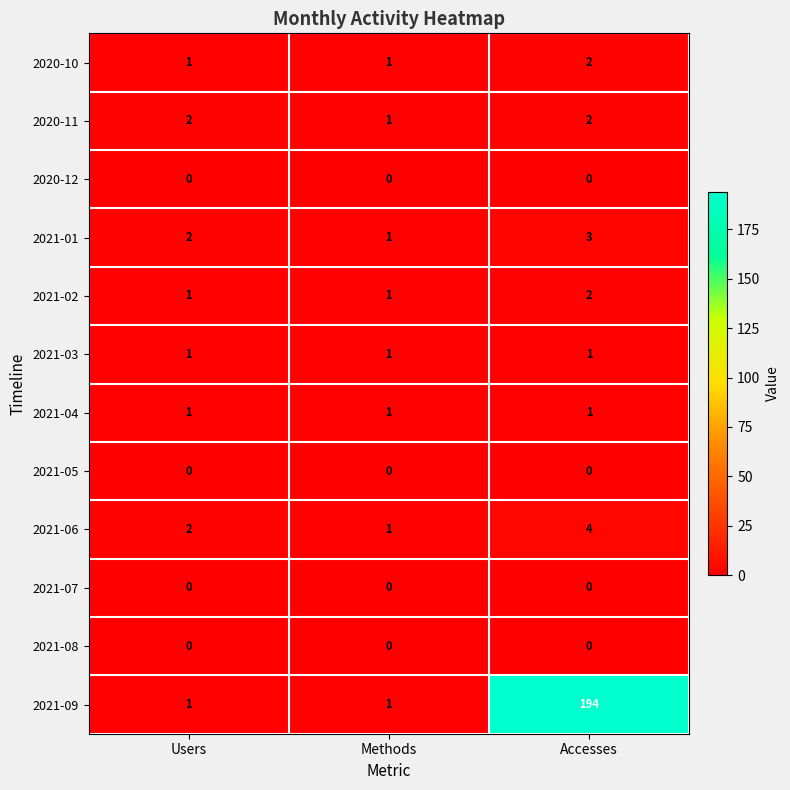

Which series has the largest total across all categories?

2021-09